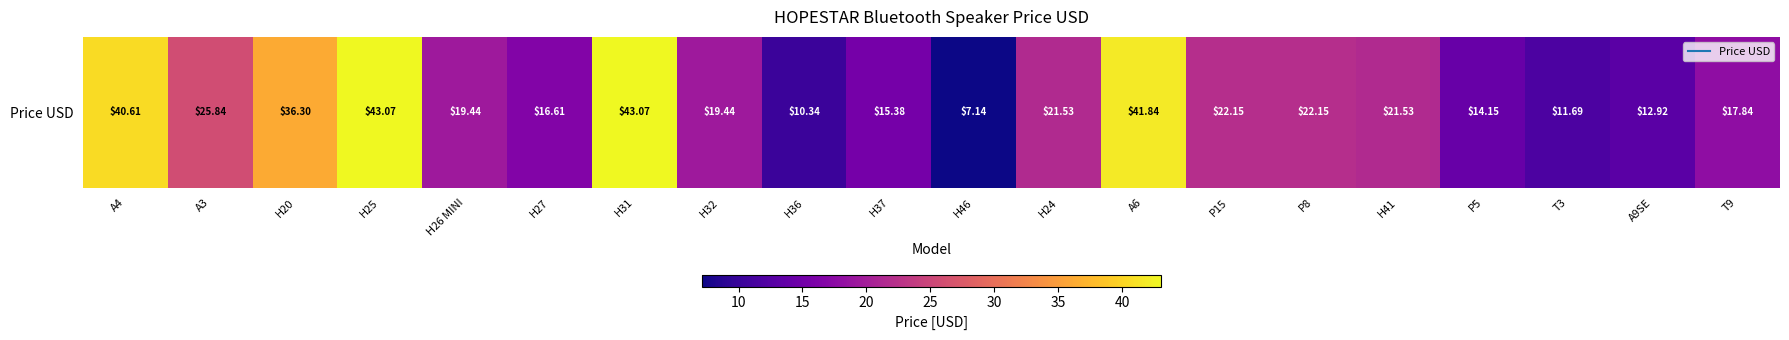

List the labels in order of value, smallest first.

H46, H36, T3, A9SE, P5, H37, H27, T9, H26 MINI, H32, H24, H41, P15, P8, A3, H20, A4, A6, H25, H31